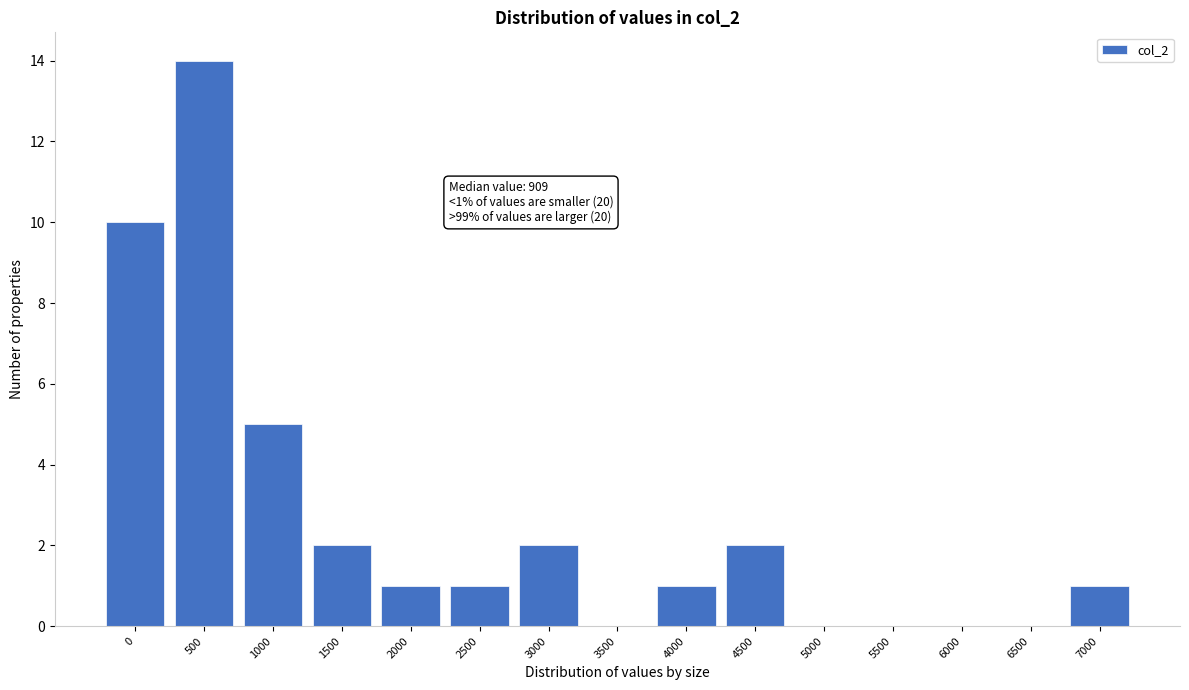

Reading left to right, what are all the values shown in this chart?

0=10	500=14	1000=5	1500=2	2000=1	2500=1	3000=2	3500=0	4000=1	4500=2	5000=0	5500=0	6000=0	6500=0	7000=1